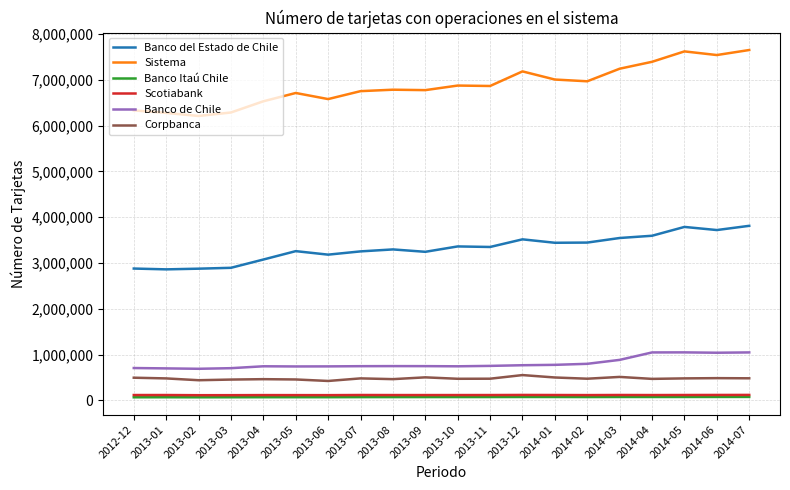

True or false: Banco del Estado de Chile and Corpbanca intersect in this chart.

False